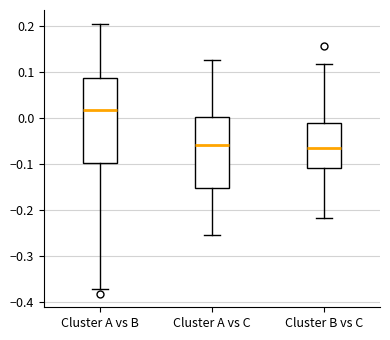

Where is the upper edge of the box for Cluster A vs B on the y-axis? The values are not printed on the chart, so give them approximately, as read against the axis.

0.09